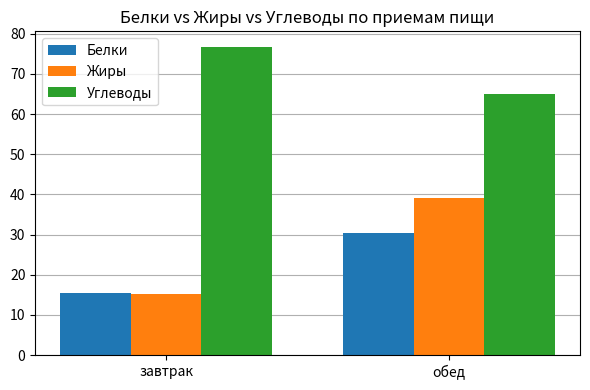

The value of Белки at завтрак is 15.4. True or false?

True